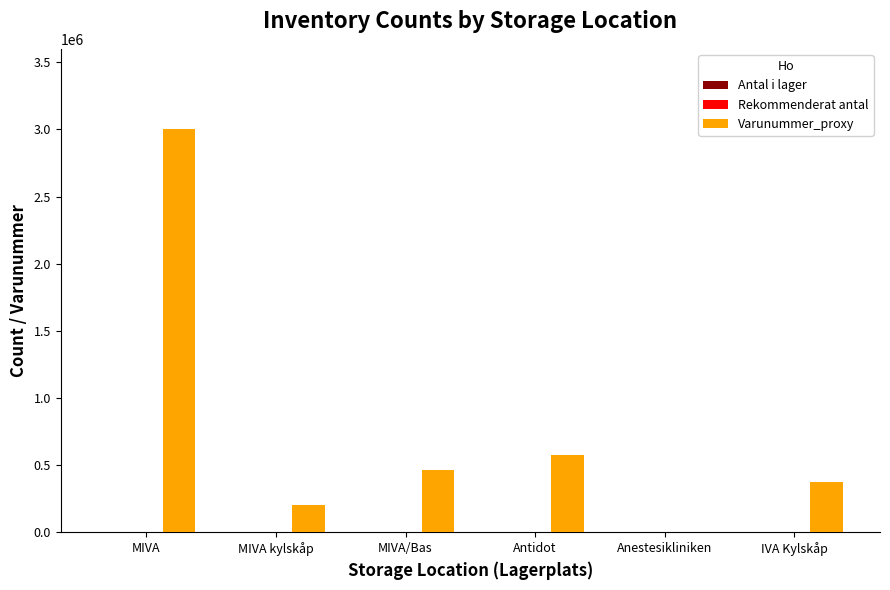

The Varunummer_proxy series shows 376496 at IVA Kylskåp. True or false?

True